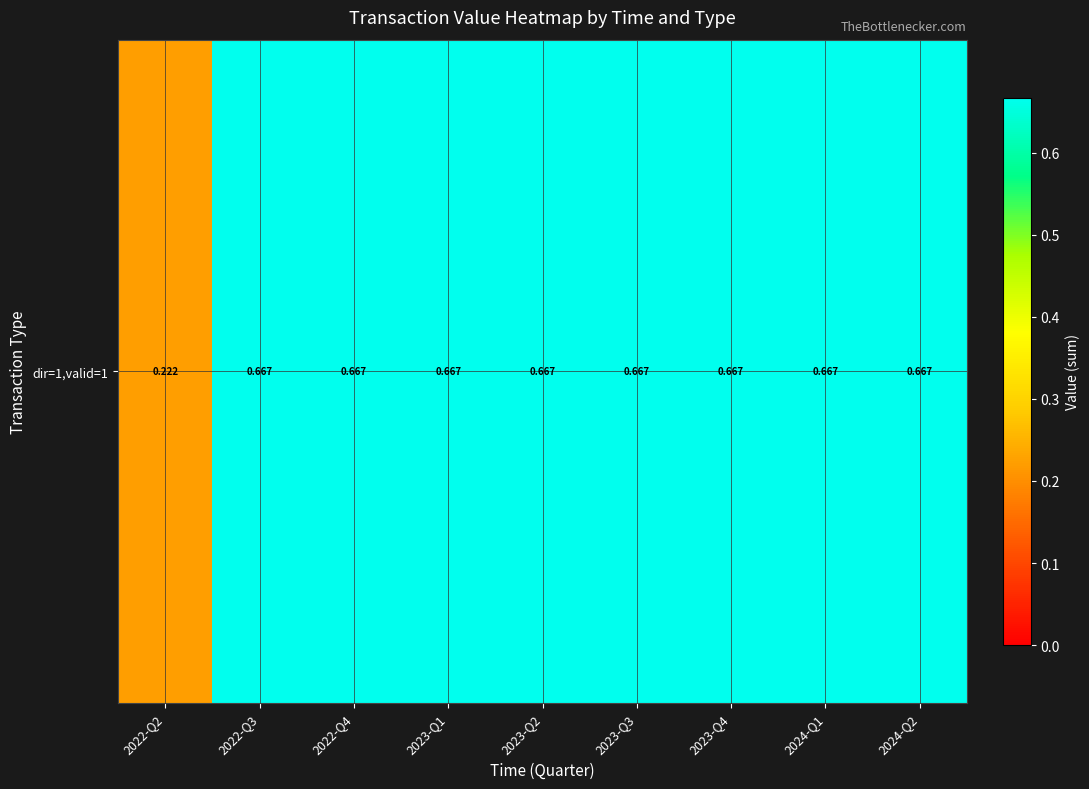

Is it true that the value at 2022-Q3 is 0.7?

True